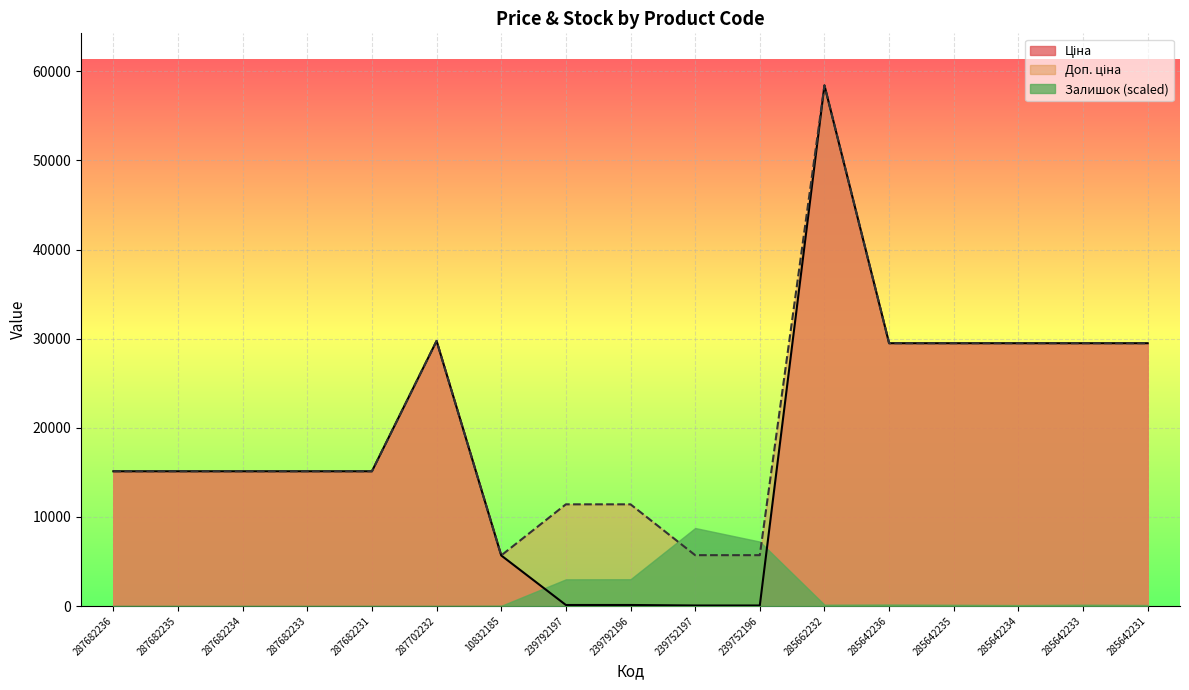

What is the difference between the maximum and second lowest values in the Ціна series?

58369.5